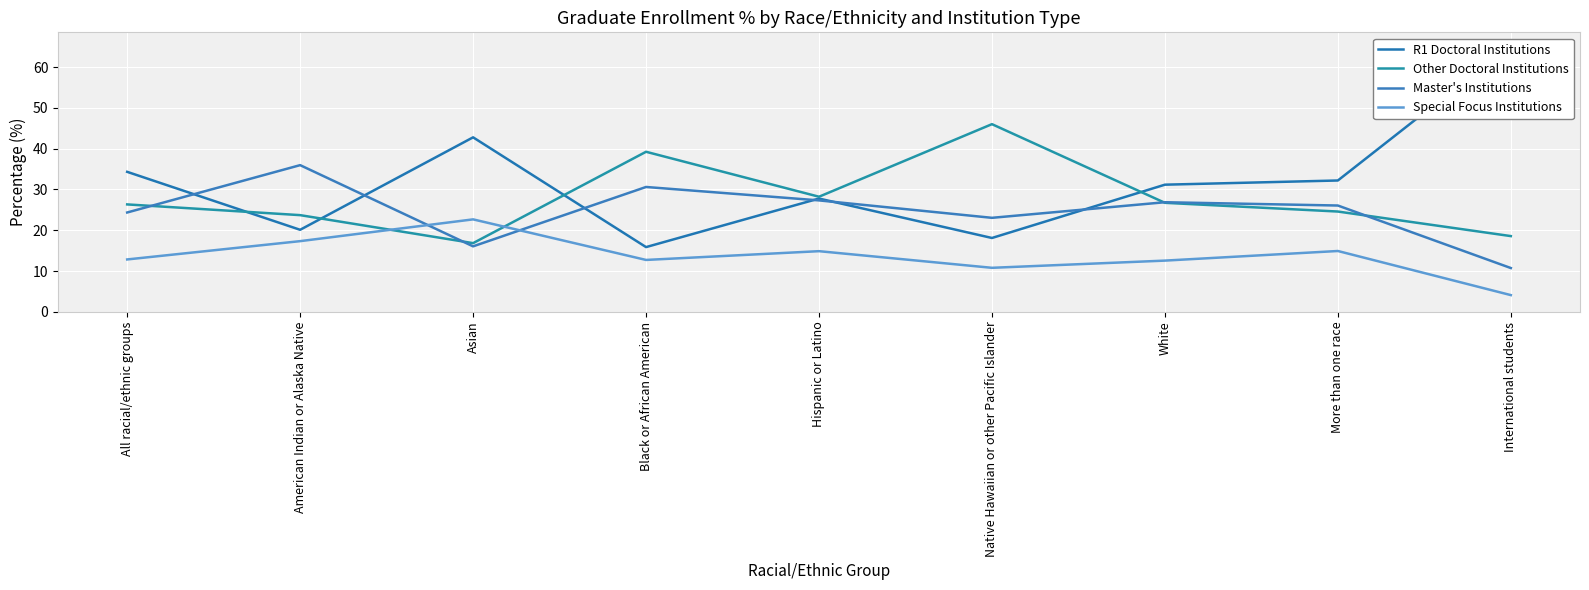

Reading right to left, list all the values displayed in this chart.

R1 Doctoral Institutions: 65.4	32.2	31.2	18.1	27.8	15.9	42.8	20.1	34.3
Other Doctoral Institutions: 18.6	24.6	26.7	46.0	28.2	39.2	16.8	23.7	26.3
Master's Institutions: 10.7	26.1	26.9	23.0	27.3	30.6	16.1	36.0	24.4
Special Focus Institutions: 4.1	14.9	12.6	10.8	14.9	12.7	22.7	17.3	12.8